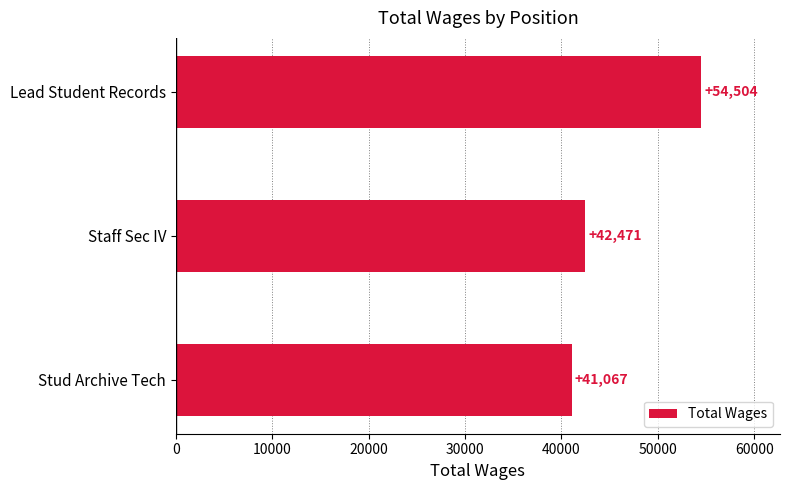

What is the average value?

46014.0